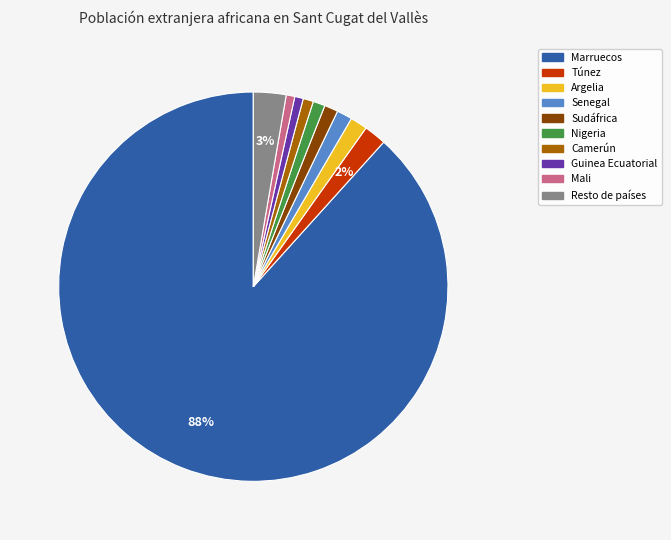

Which category has the biggest portion of the pie?

Marruecos